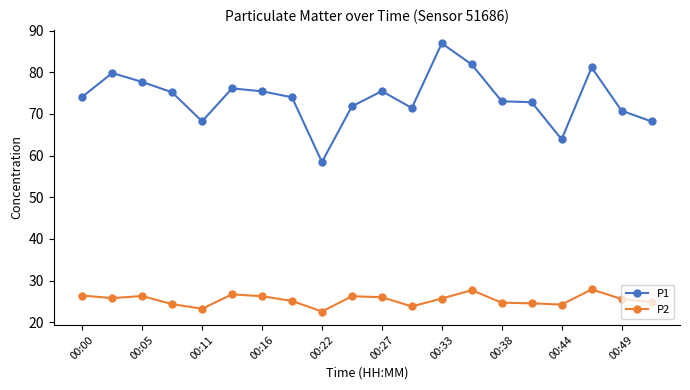

Which series has the largest range (max minus min)?

P1